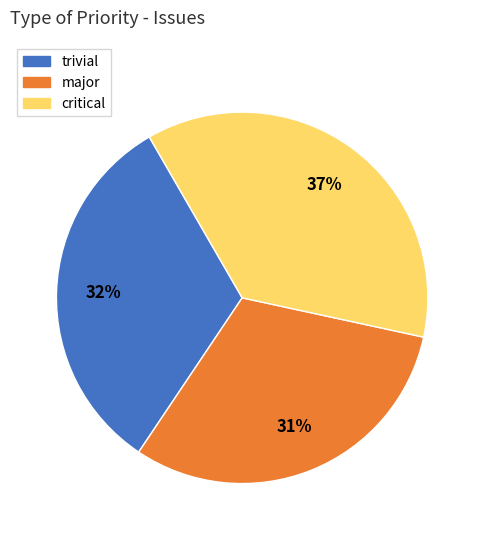

Is the sum of critical and major greater than half?

Yes